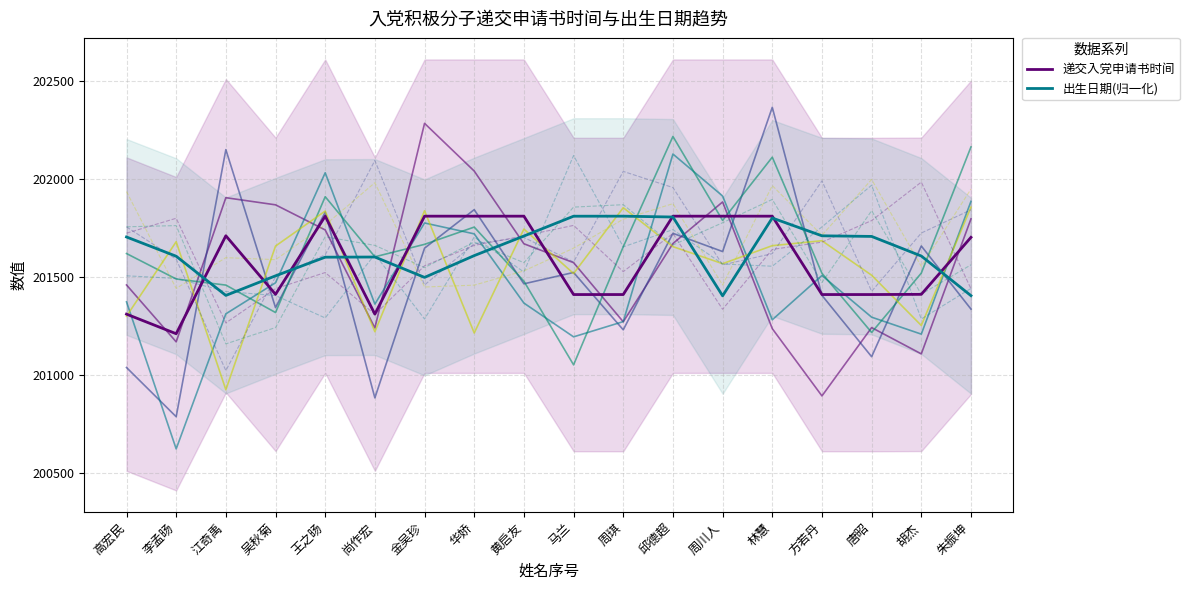

What is the label of the 12th point from the left?

邱德超